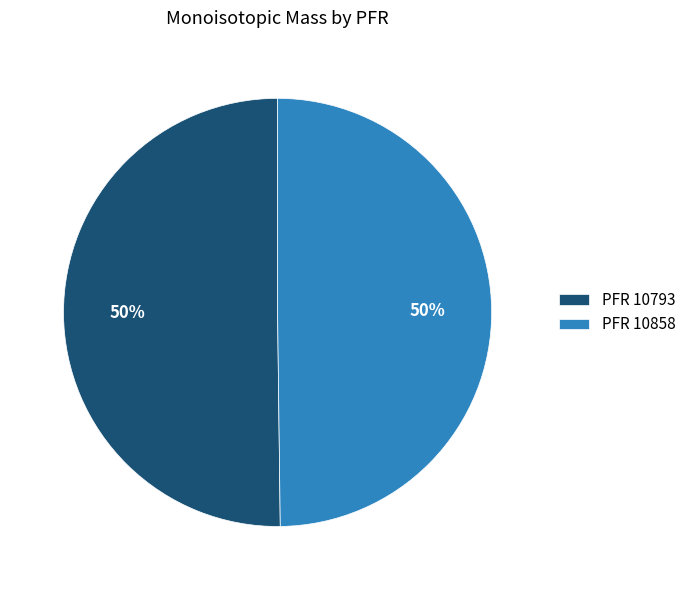

To the nearest percent, what percentage of the pie is PFR 10858?

50%